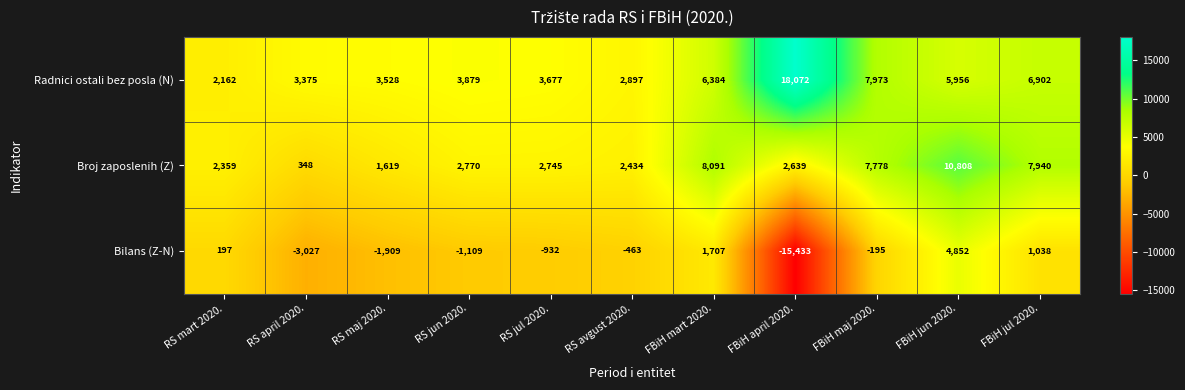

True or false: Broj zaposlenih (Z) has a value of 1132 at RS maj 2020..

False